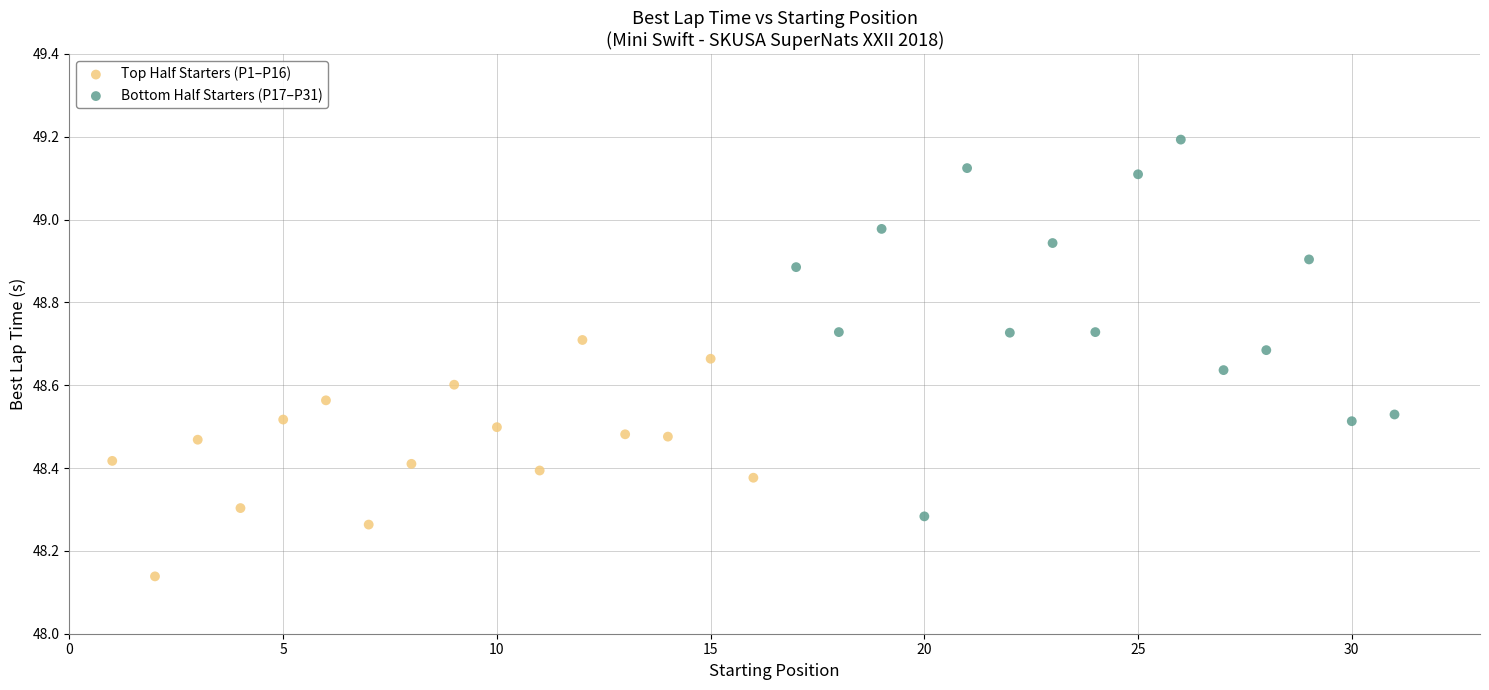

Which series reaches the maximum Y coordinate?

Bottom Half Starters (P17–P31)